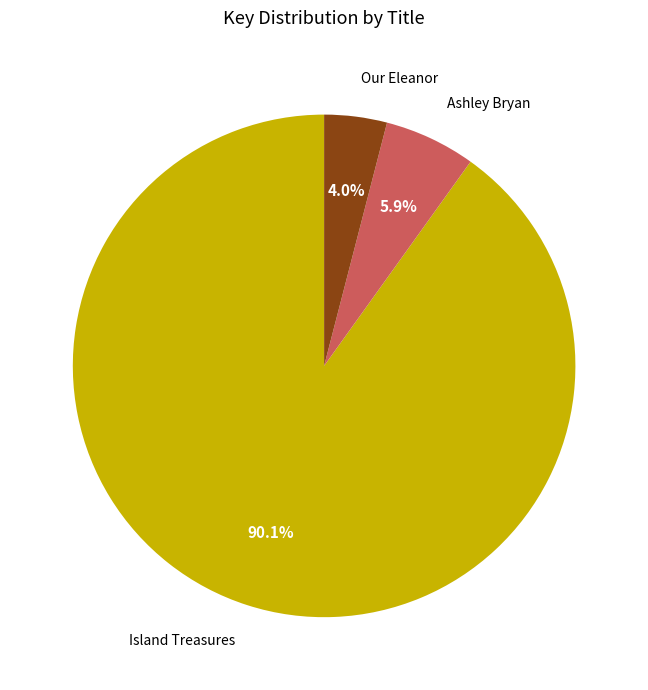

What percentage is NOT represented by Island Treasures?

9.9%